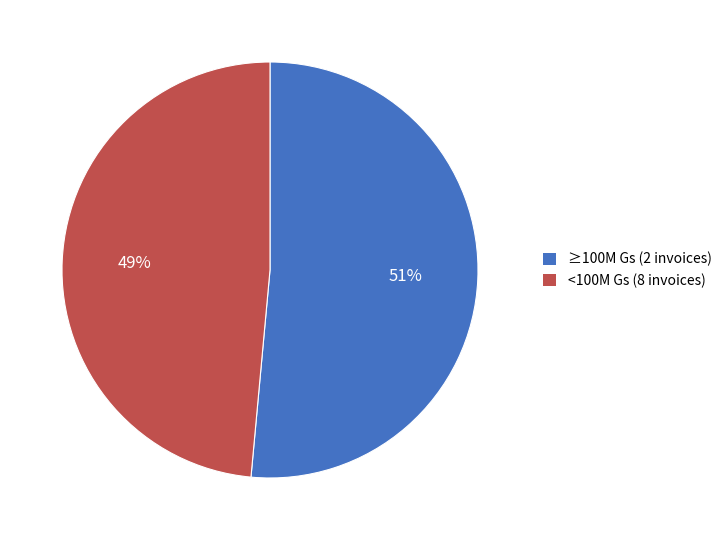

To the nearest percent, what percentage of the pie is ≥100M Gs (2 invoices)?

51%